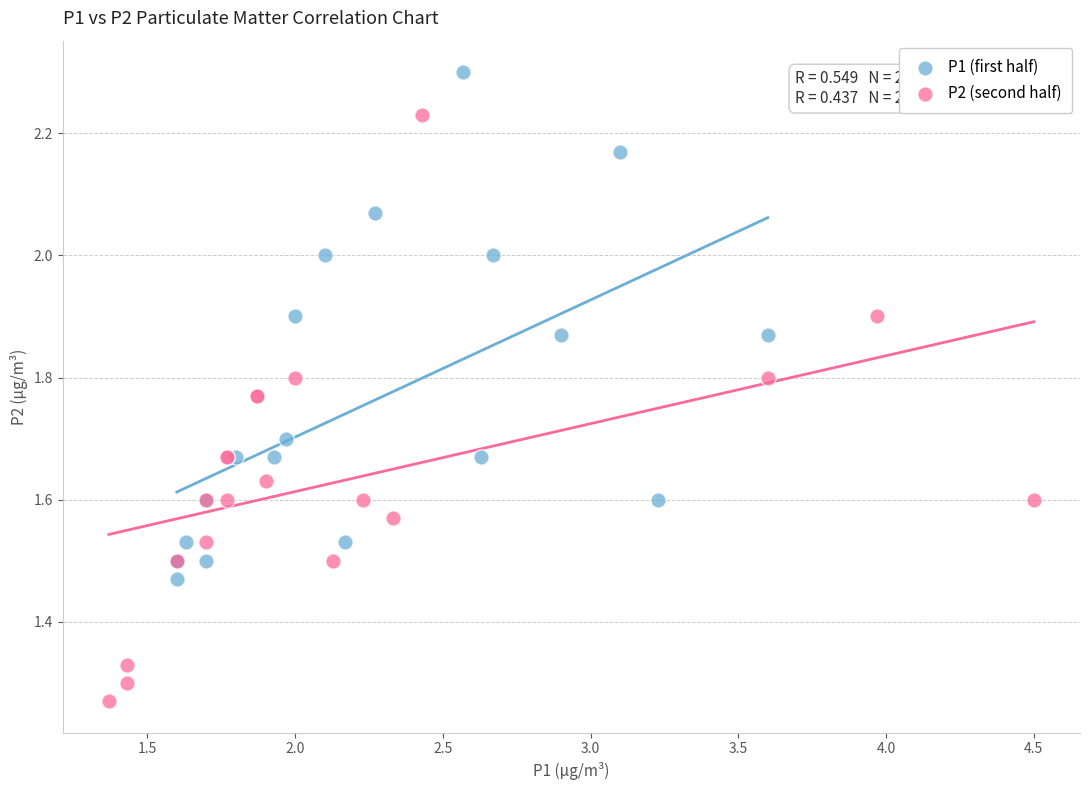

Which series has the widest spread of Y values?

P2 (second half)